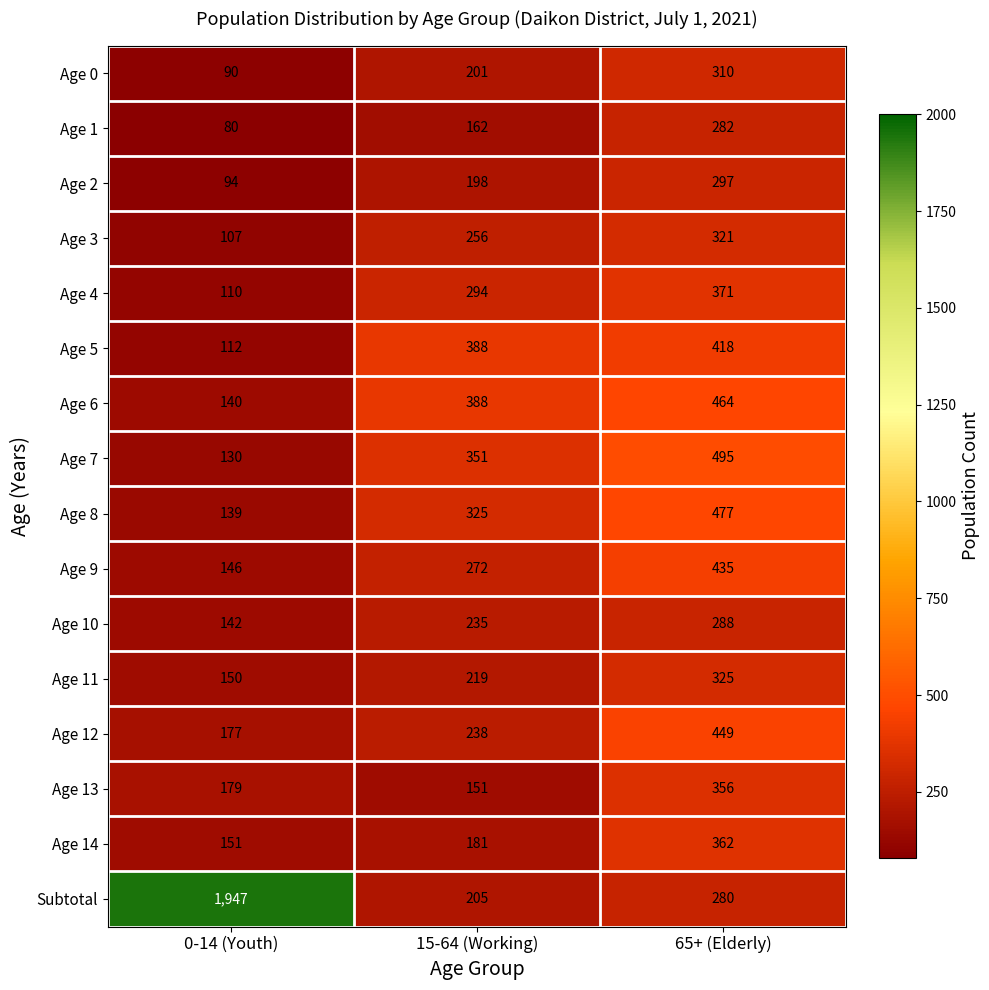

The value of Age 12 at 0-14 (Youth) is 177. True or false?

True